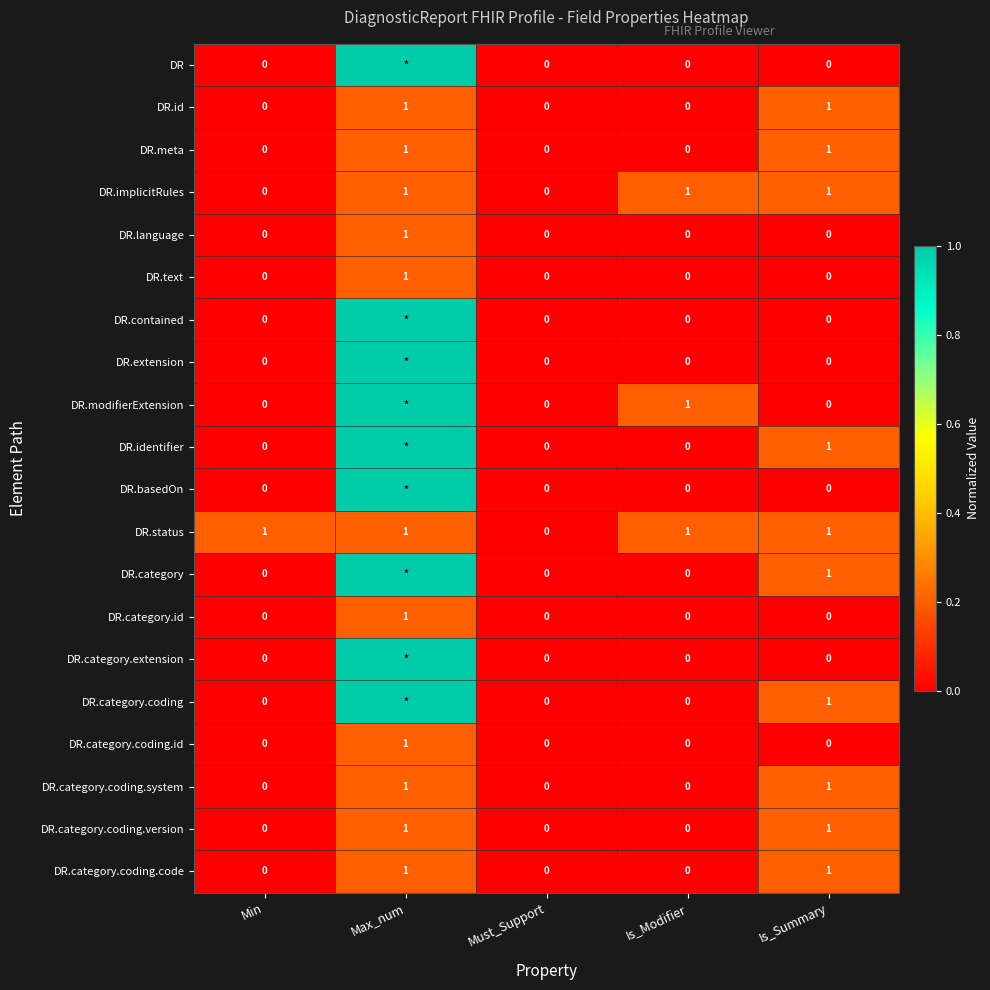

The value of DR.status at Max_num is 1. True or false?

True